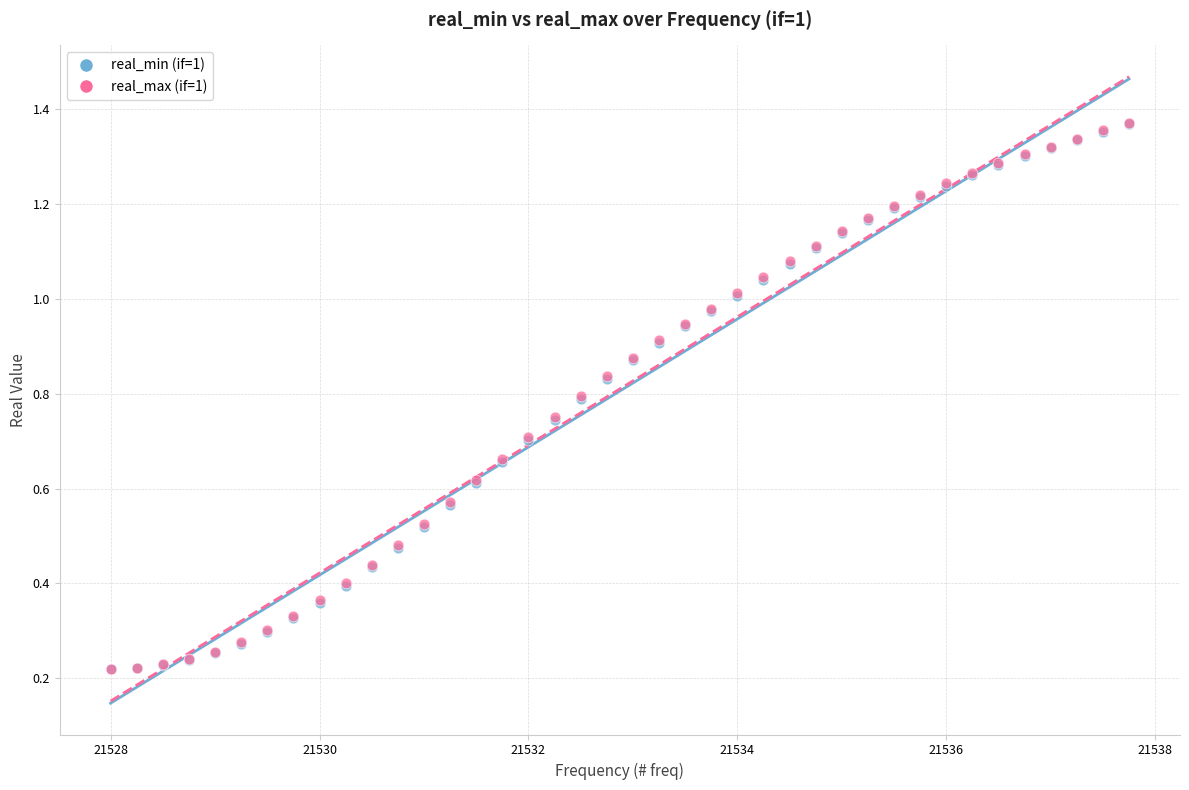

What are all the series names shown in the legend?

real_min (if=1), real_max (if=1)